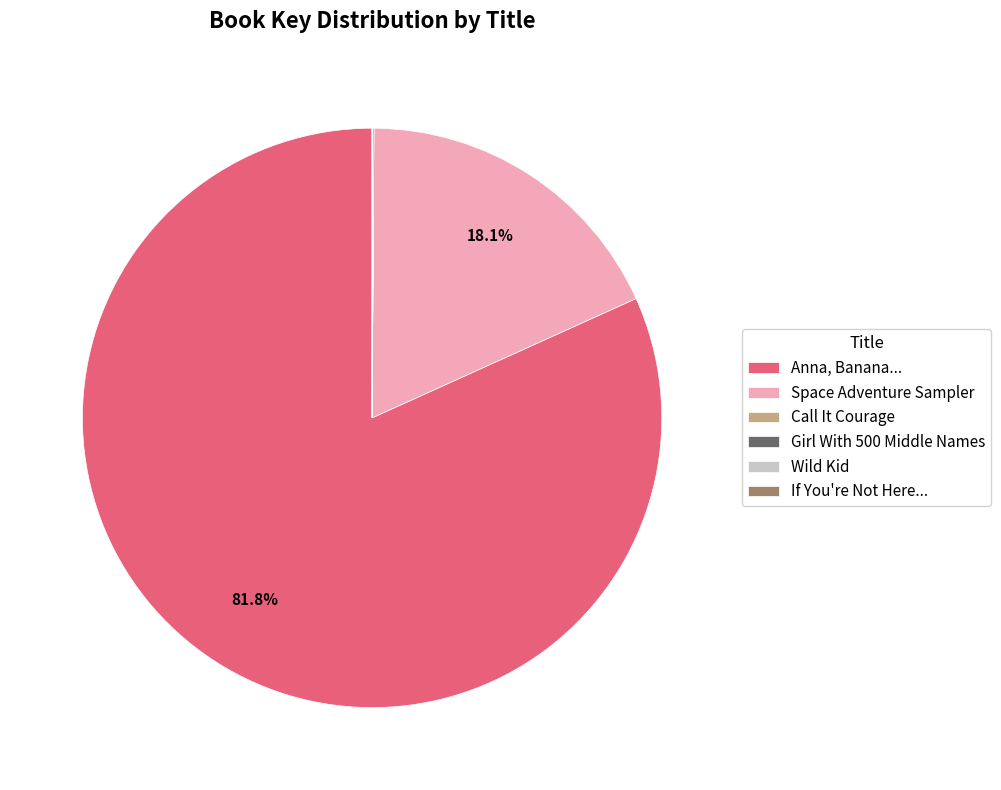

What percentage is NOT represented by Space Adventure Sampler?

81.9%